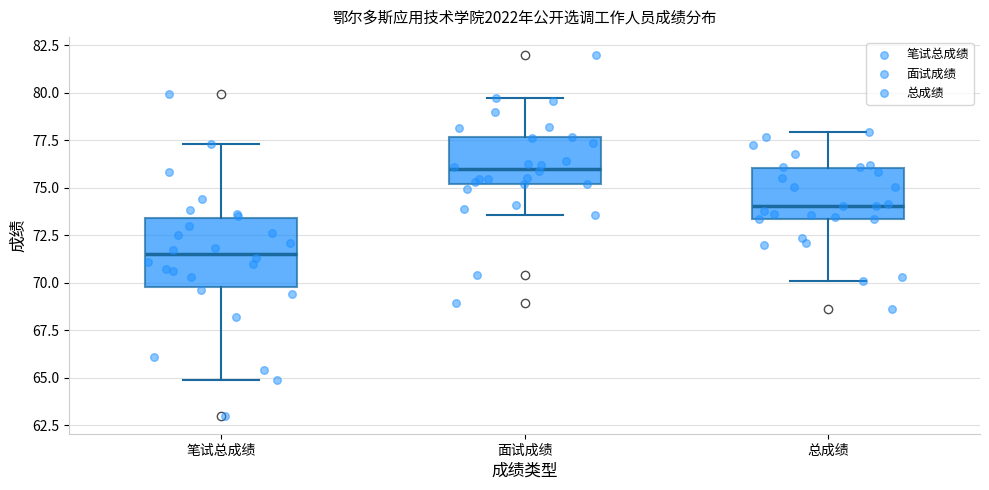

Comparing the boxes themselves (not the whiskers), which one is the tallest?

笔试总成绩